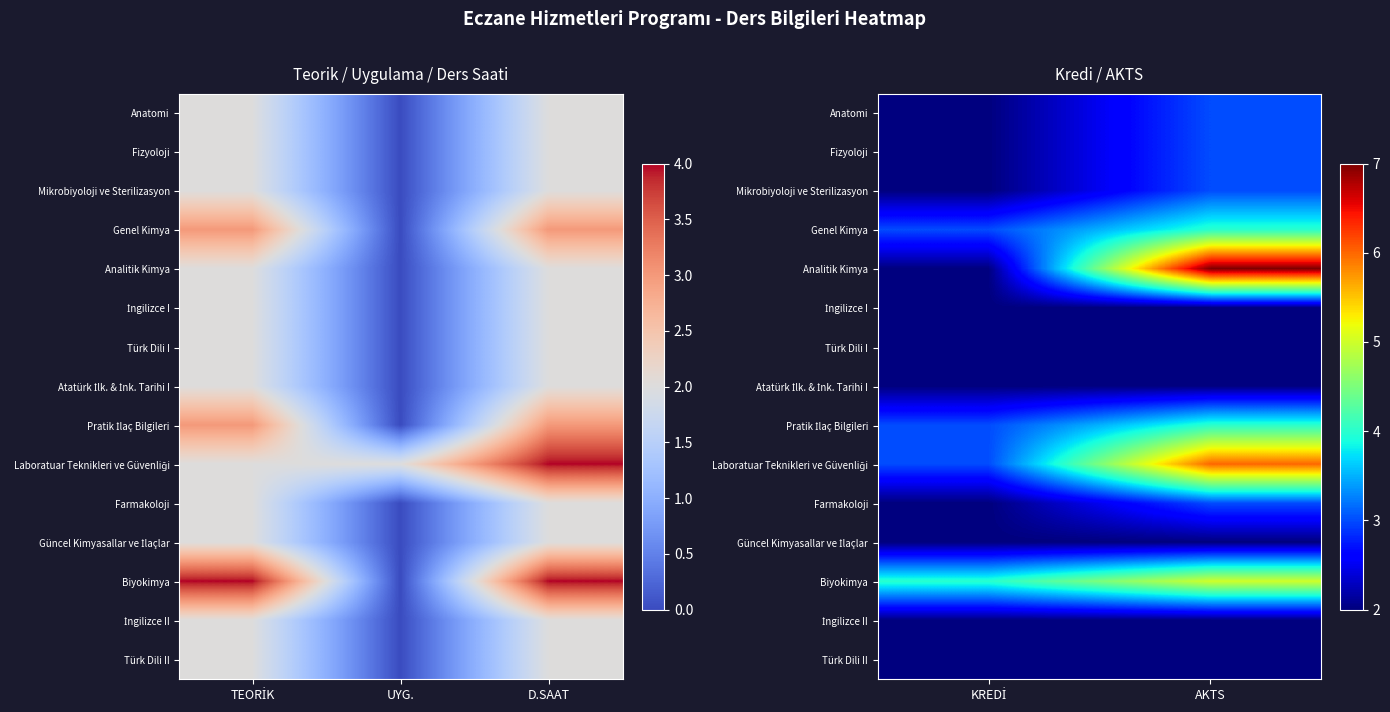

Is the value of Pratik İlaç Bilgileri at AKTS greater than the value of Anatomi at KREDİ?

Yes